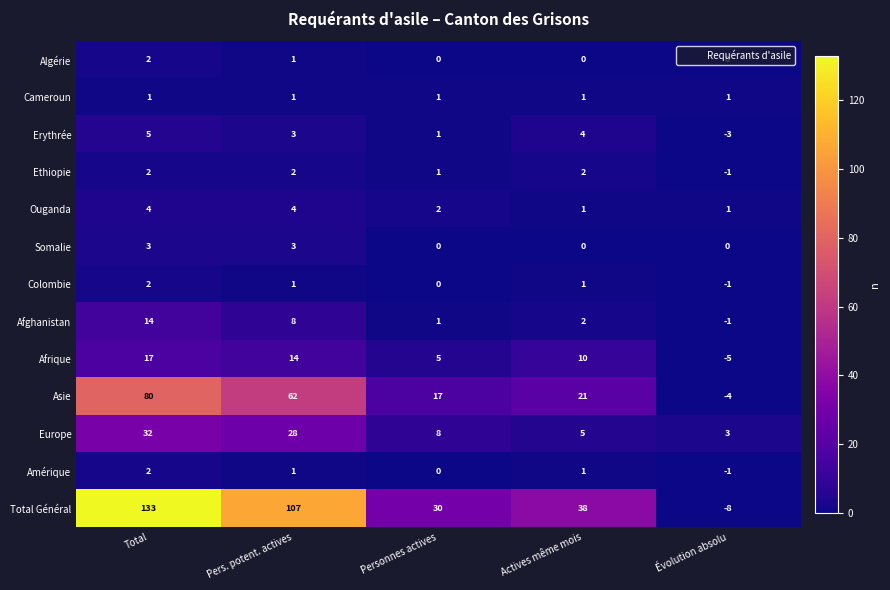

What is the difference between the highest and lowest values at Évolution absolu?

11